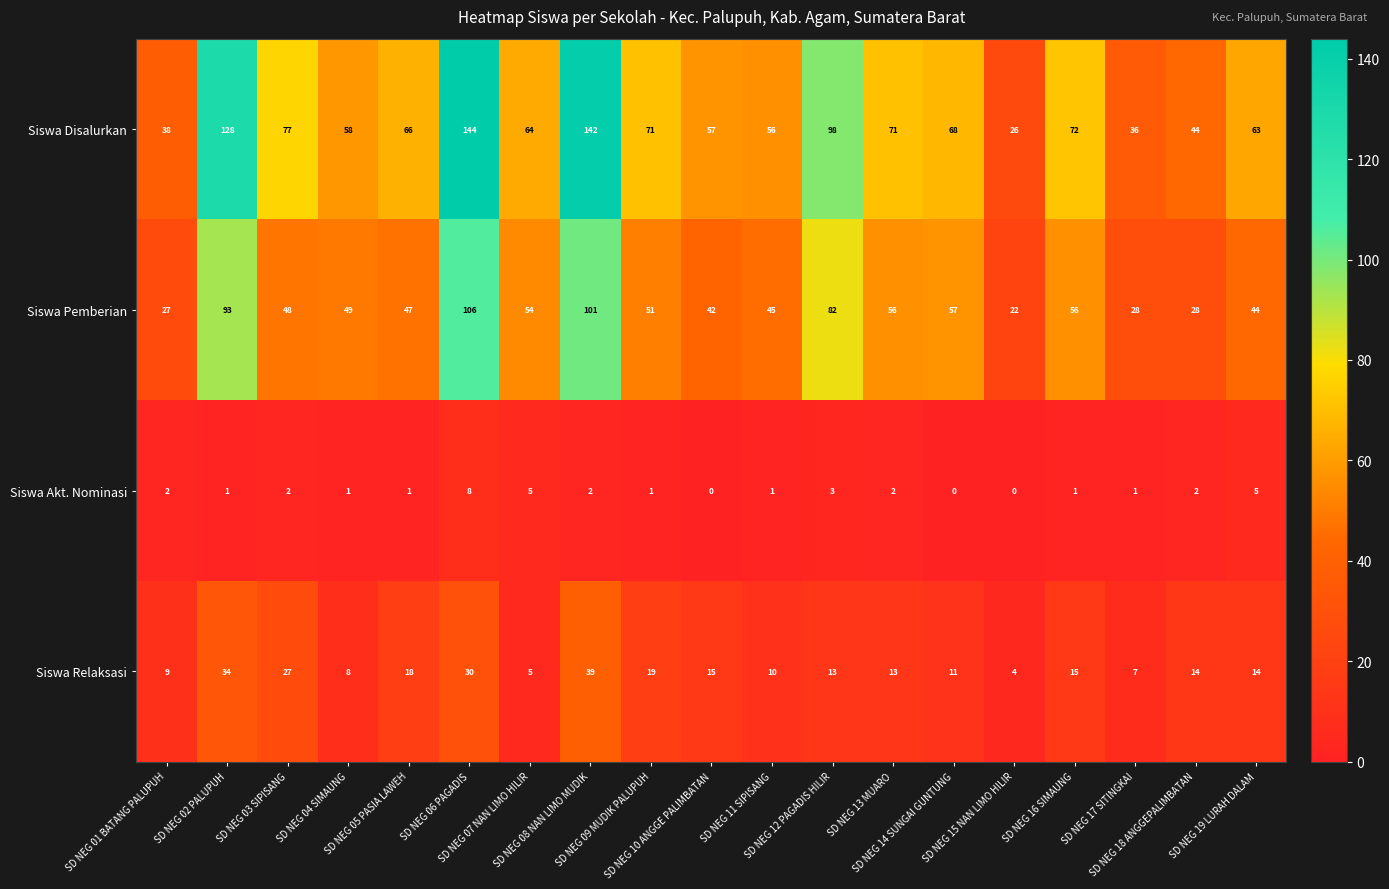

How many Siswa Akt. Nominasi values are between 1 and 2?

12